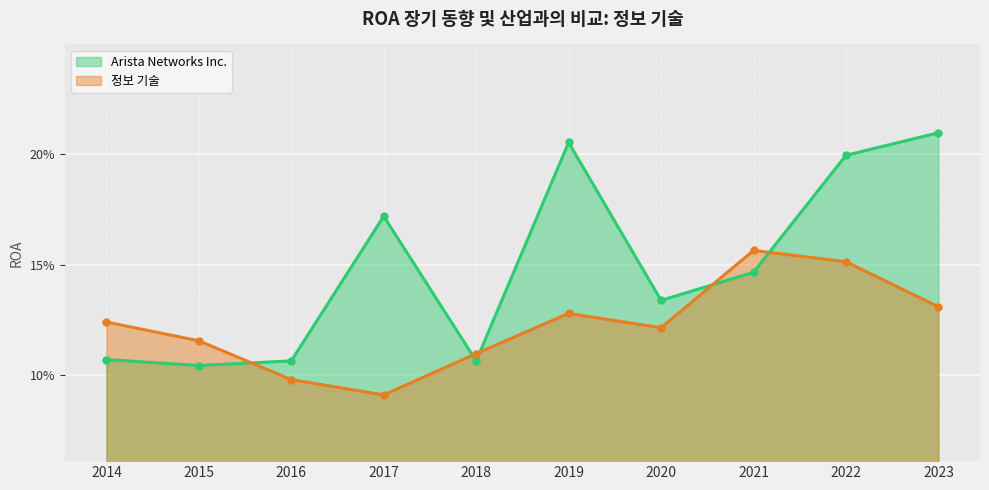

Count the number of data series in this chart.

2